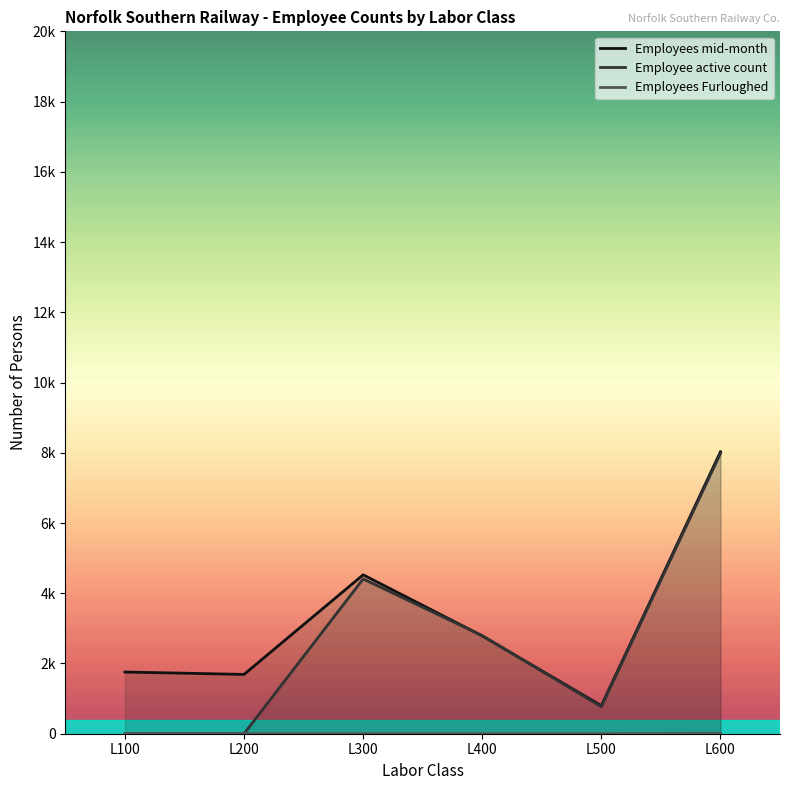

How many lines are shown in the chart?

3